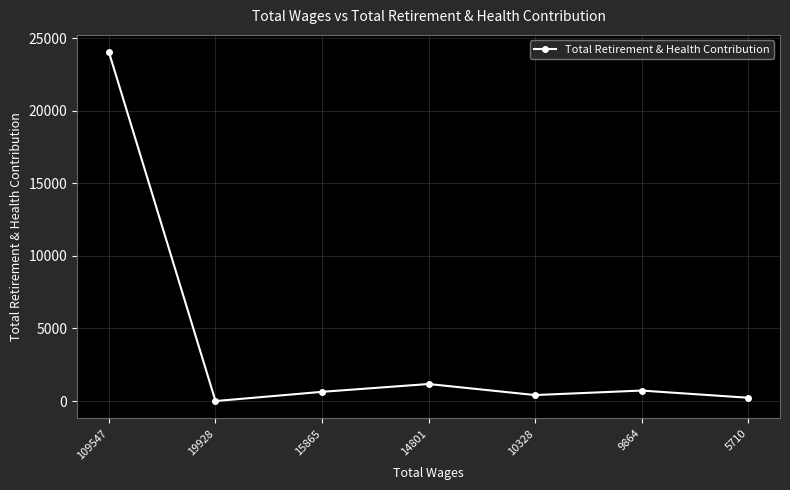

What is the change in value from 19928 to 10328?

+413